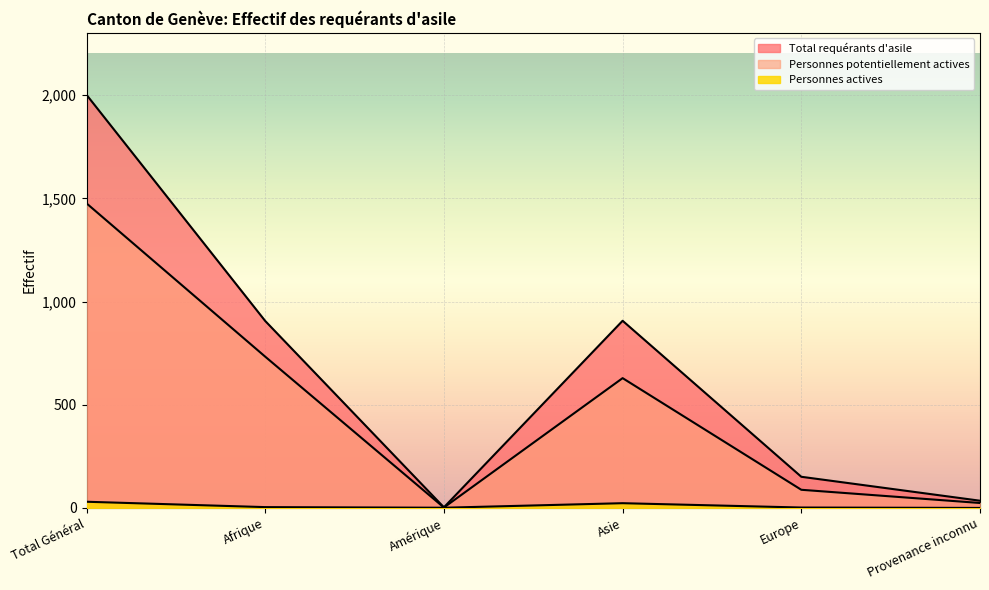

What is the difference between the Personnes potentiellement actives values at Amérique and Total Général?

1474